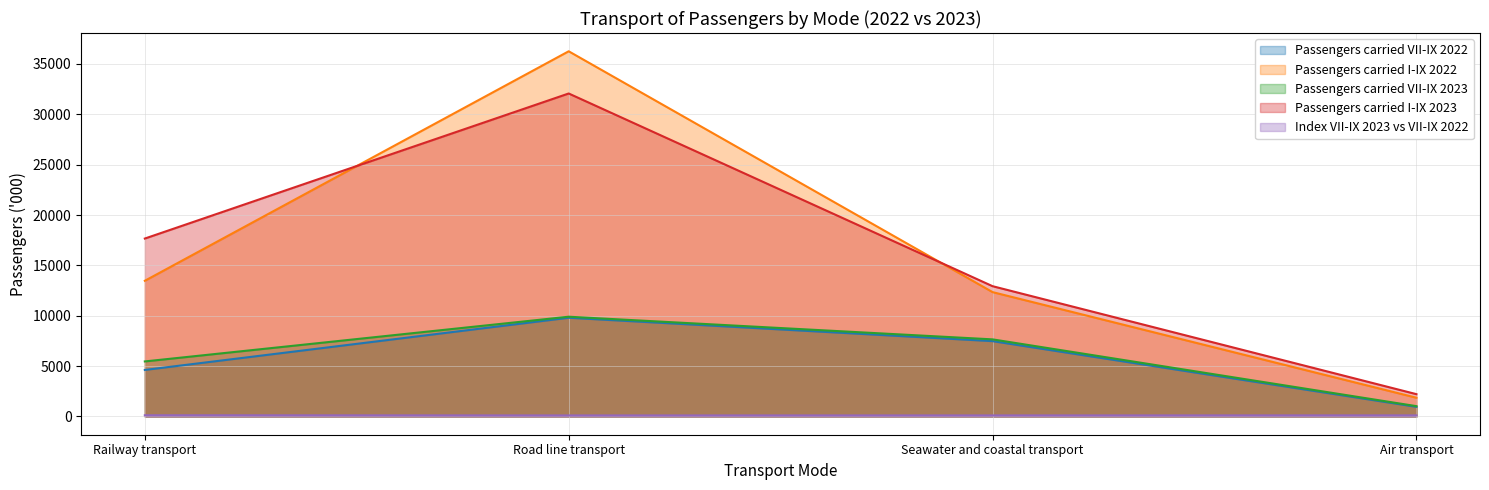

In Index VII-IX 2023 vs VII-IX 2022, how many points are lower than both neighbors (excluding endpoints)?

1